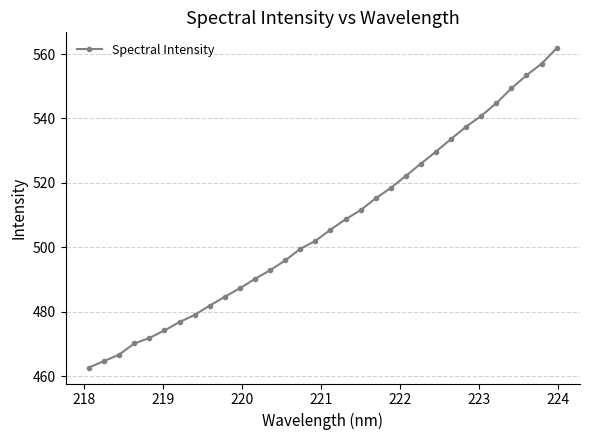

What is the value of the 9th point from the left?

481.9